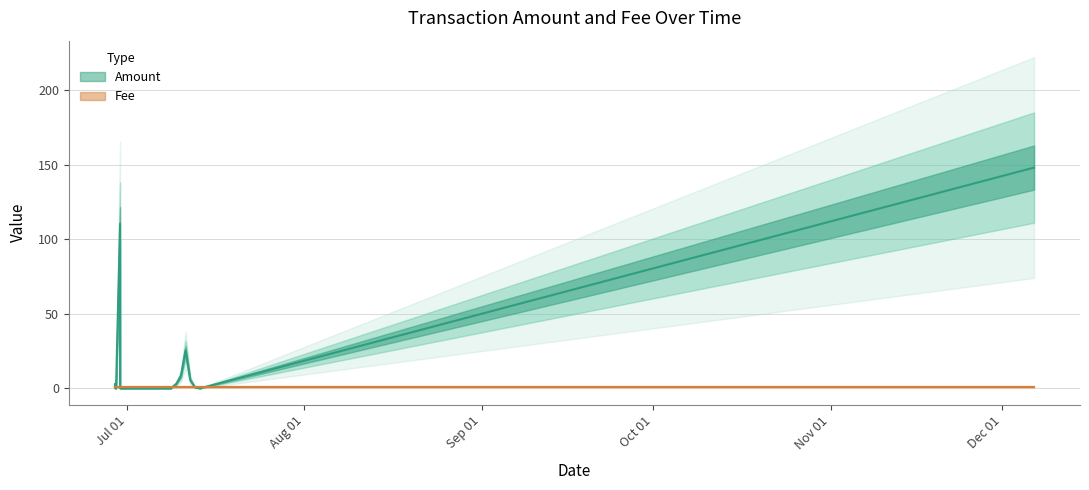

What value does the data have at 2017-07-11 05:36:43?

25.5